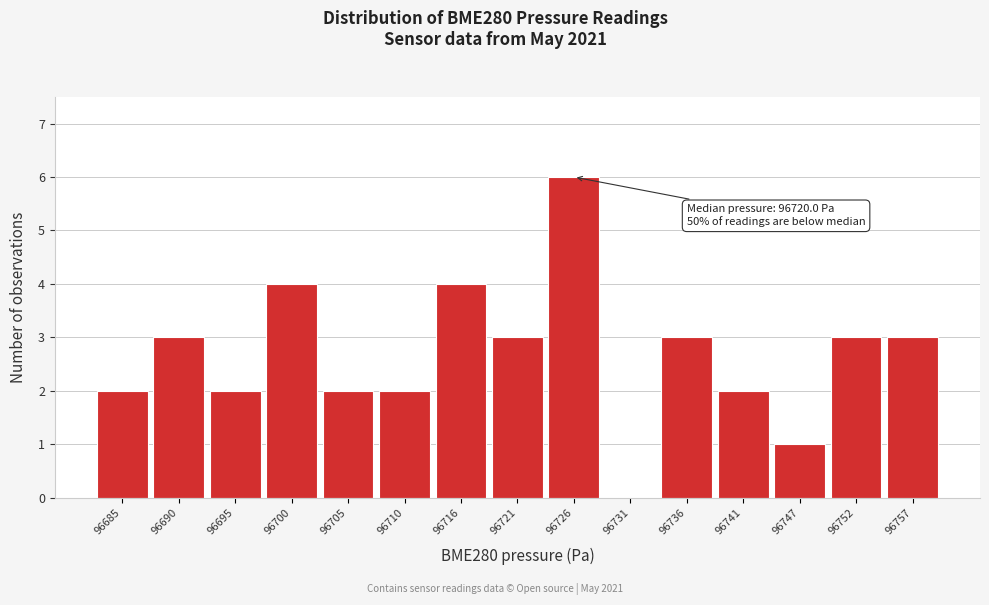

Which range on the x-axis has the tallest bar?

96723 to 96729